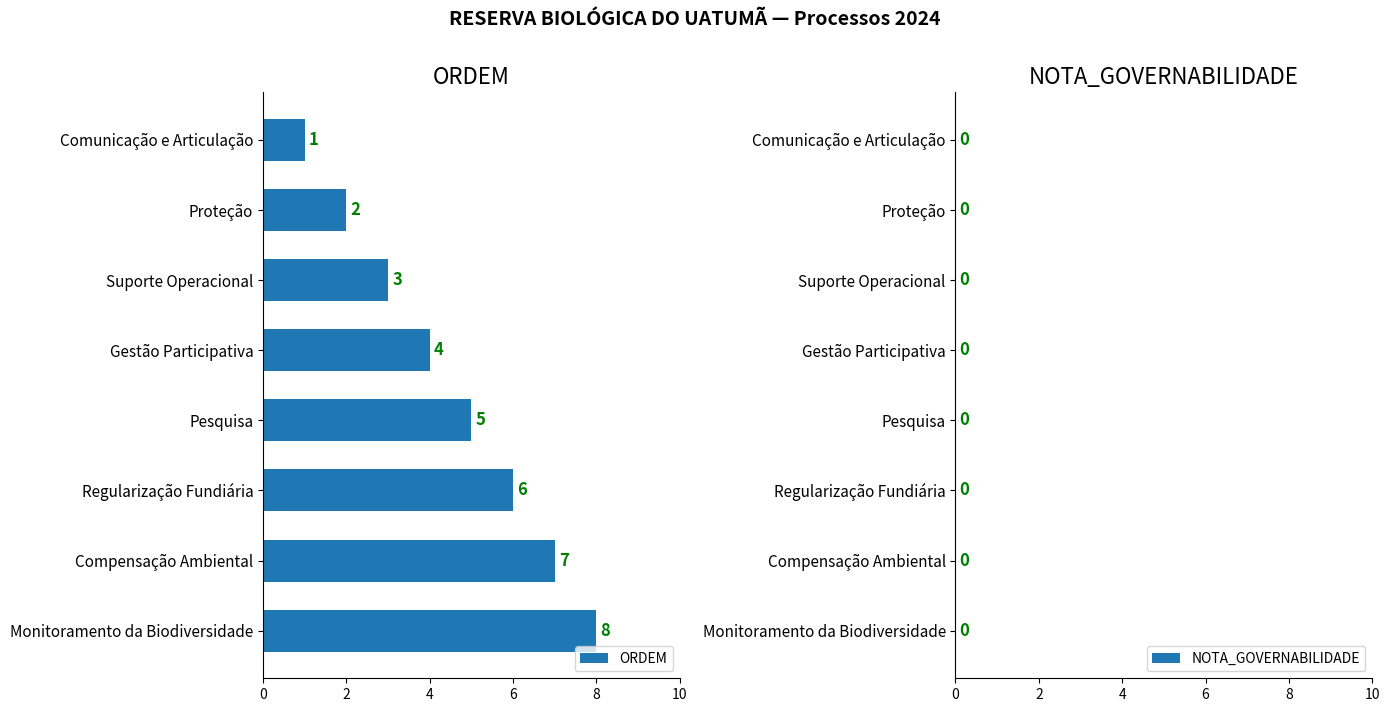

The chart shows a value of 3 at Pesquisa. True or false?

False